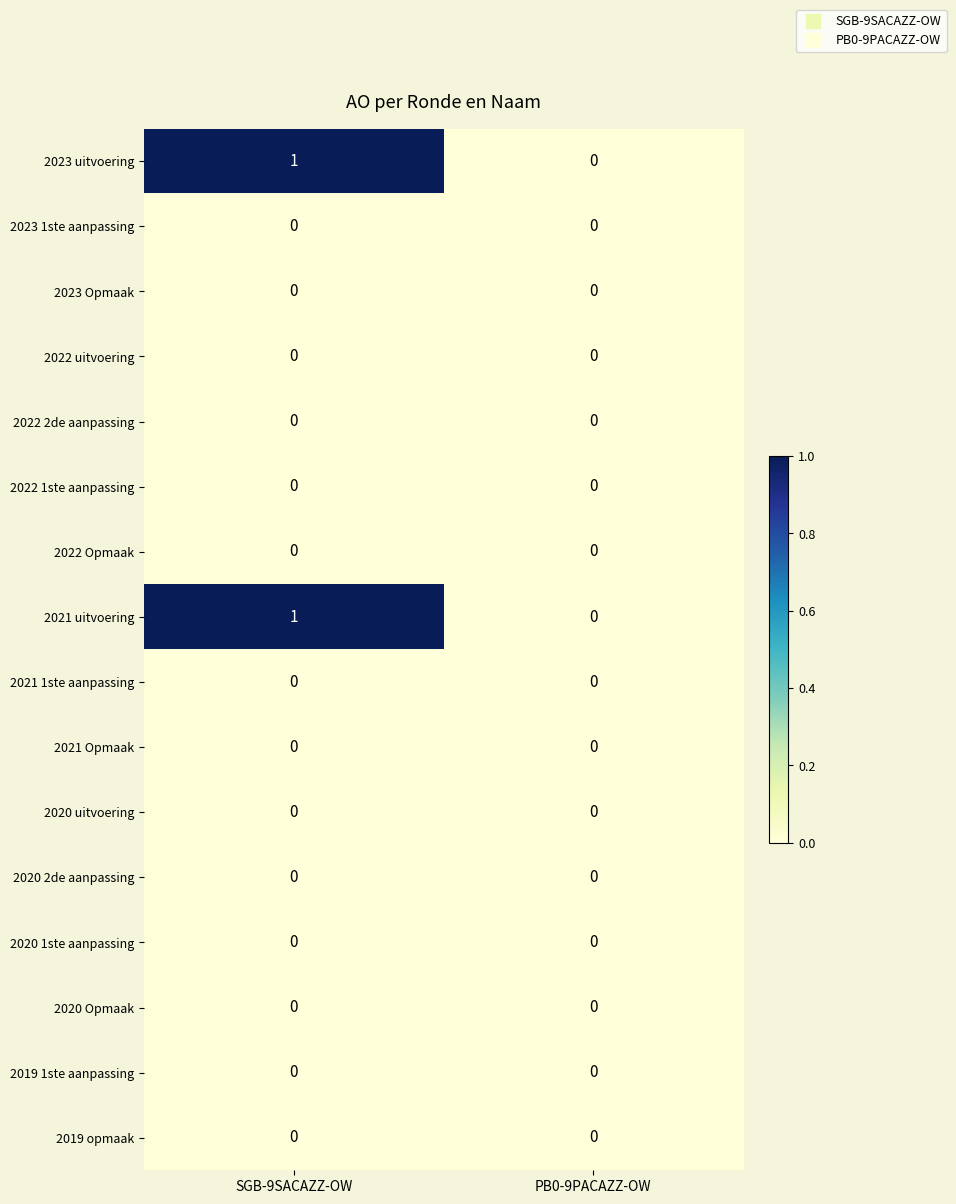

How many positive values does the 2021 uitvoering series have?

1